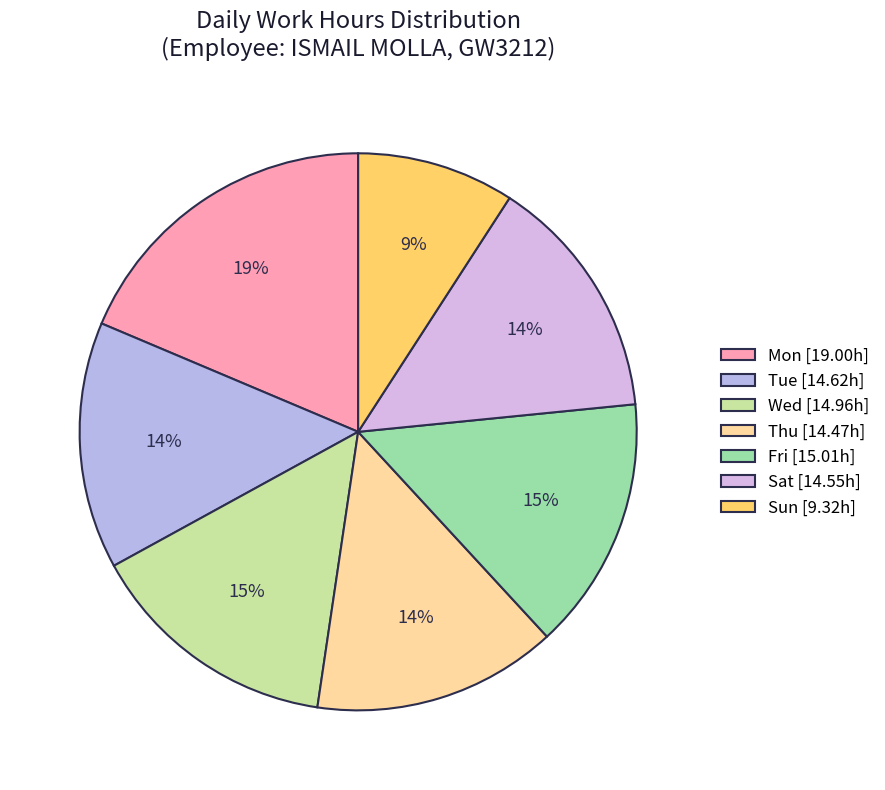

What is the smallest slice in the pie chart?

Sun